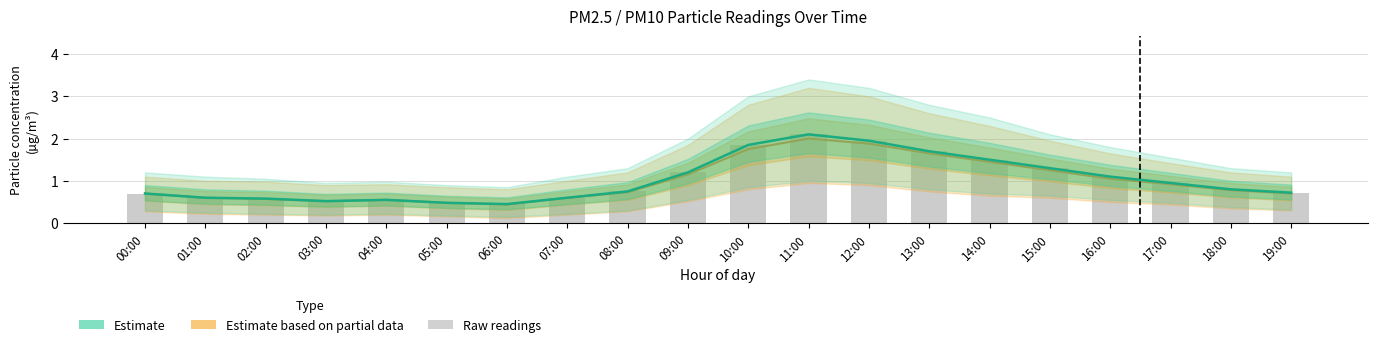

At which label does P2 (Estimate based on partial data) reach its peak?

11:00